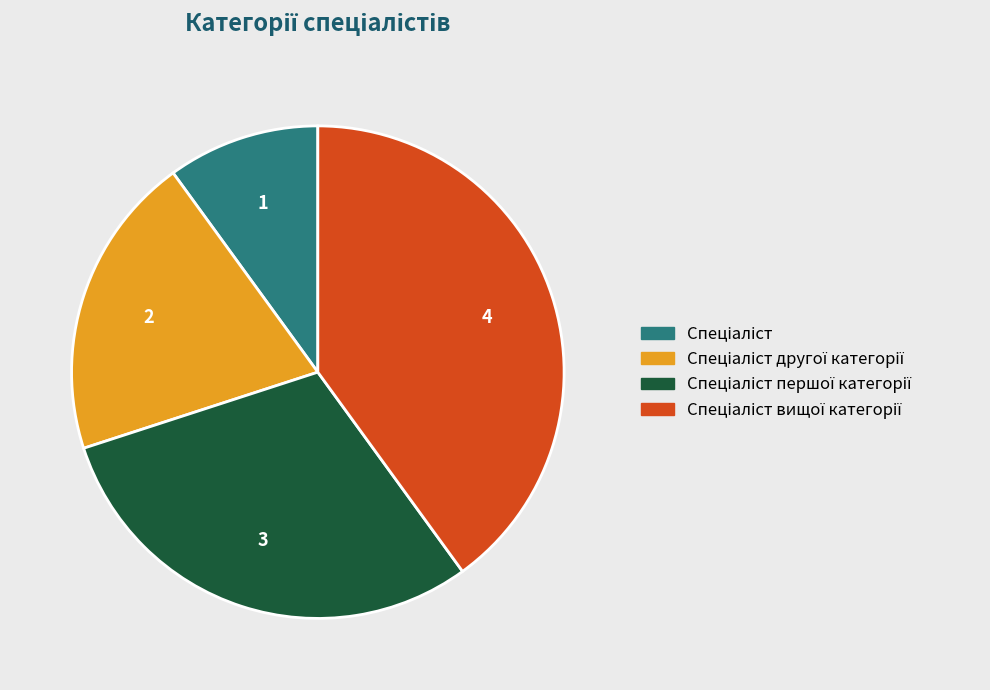

Is there any slice that represents more than half of the pie?

No